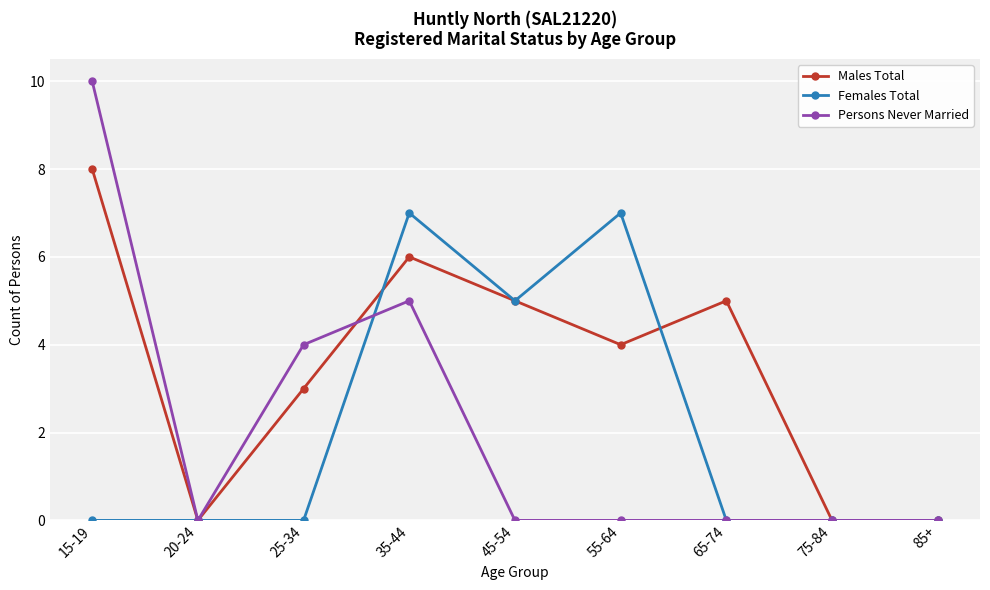

Where is Males Total nearest to the value 4?

55-64